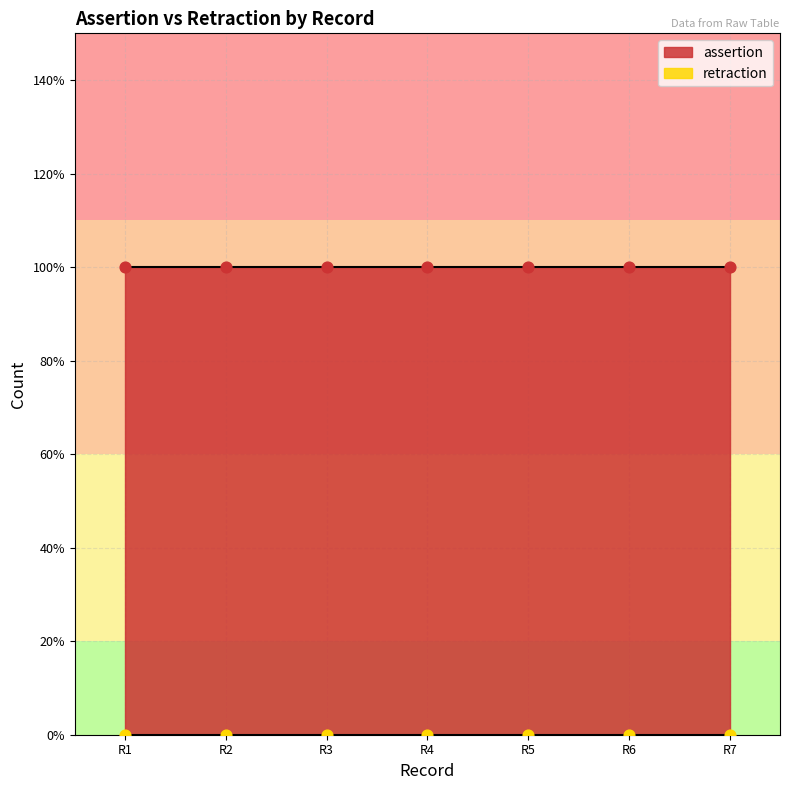

Which series reaches the maximum Y coordinate?

assertion